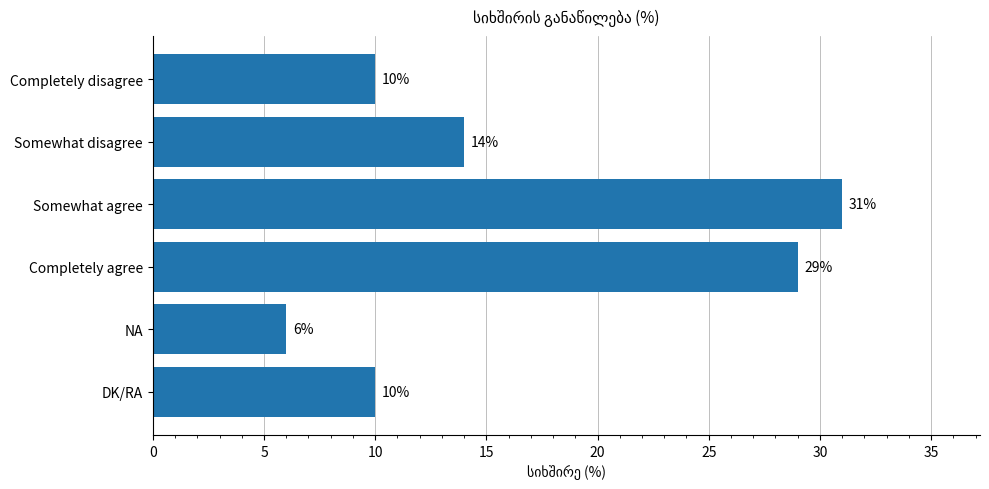

What is the sum of the values at NA and Somewhat disagree?

20